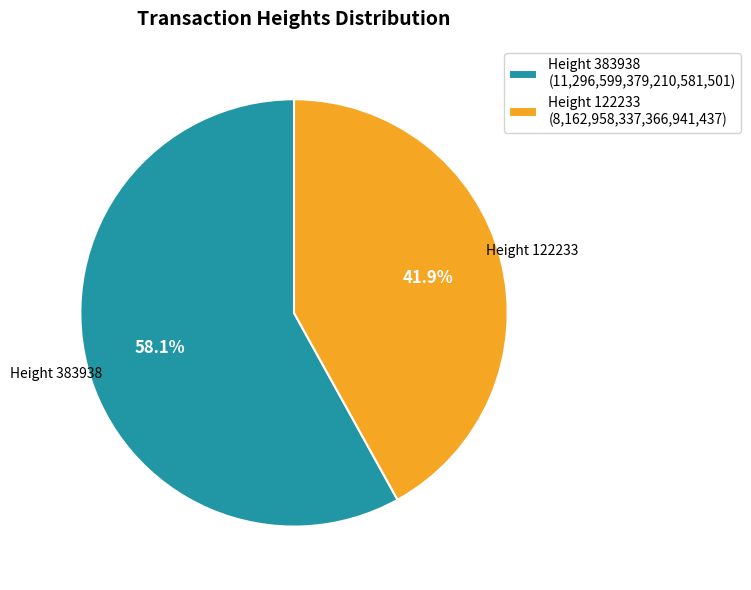

Which slice is the largest?

Height 383938 (11,296,599,379,210,581,501)